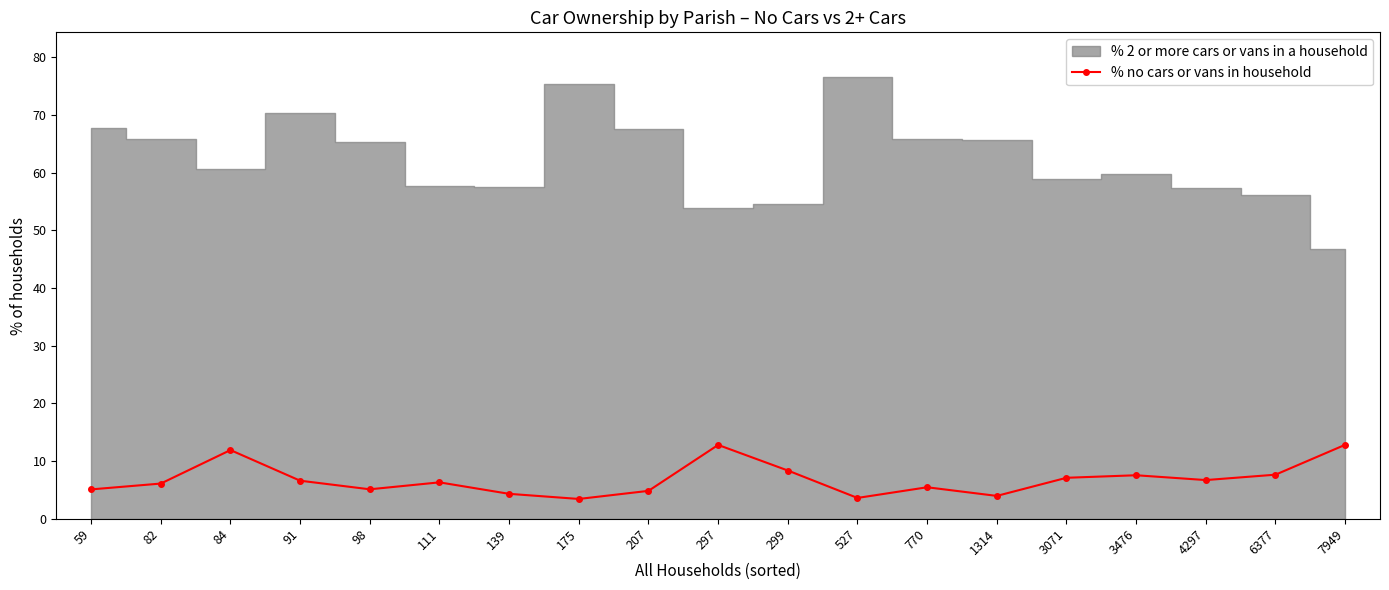

What is the value of the 18th point from the left?

7.6